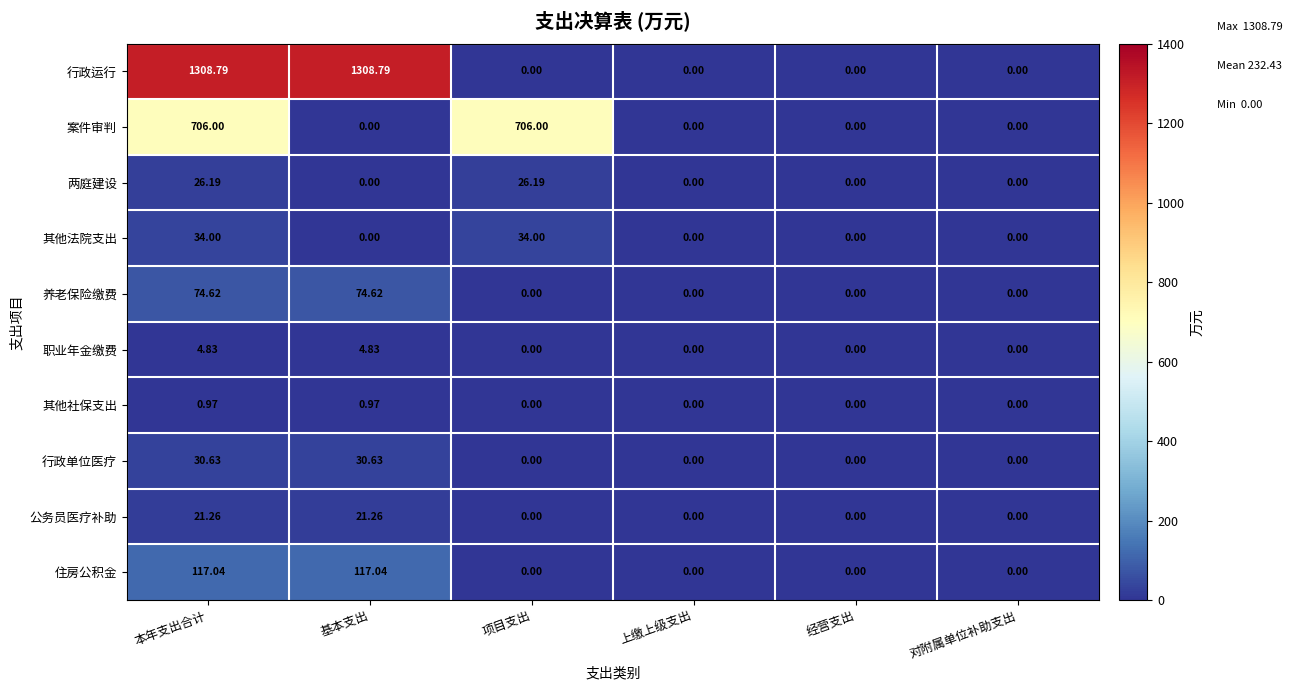

What is the greatest value displayed?

1308.8